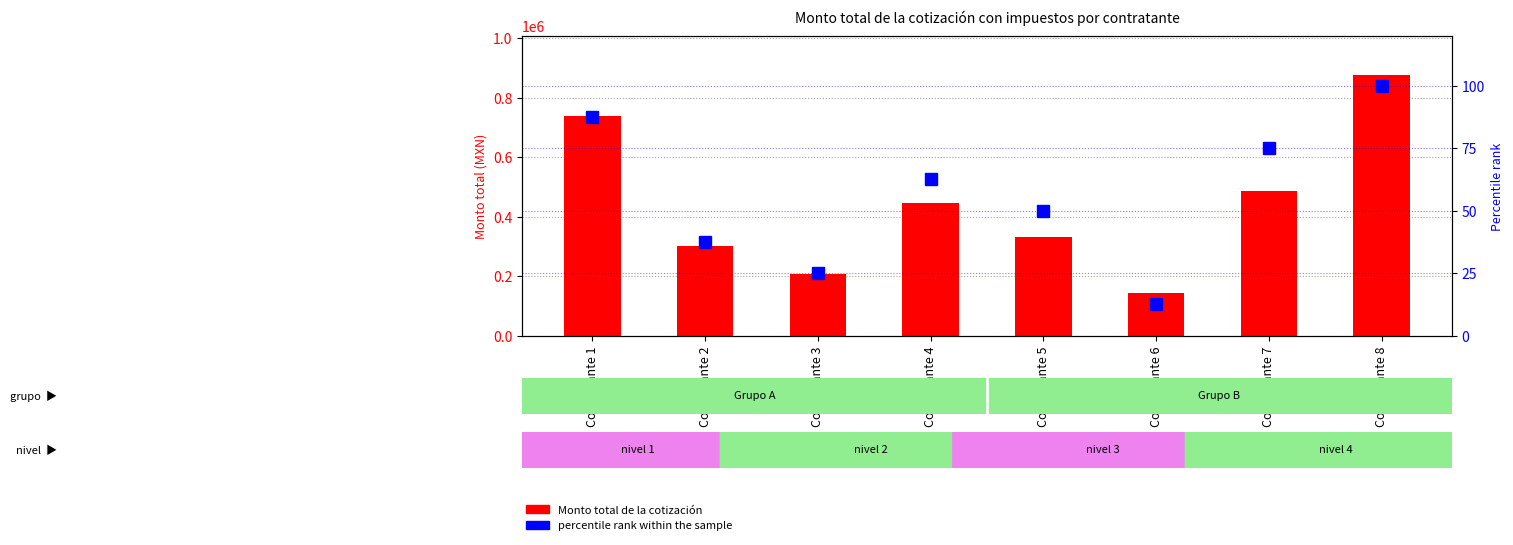

What is the difference between the highest and lowest values at Contratante 2?

300732.5